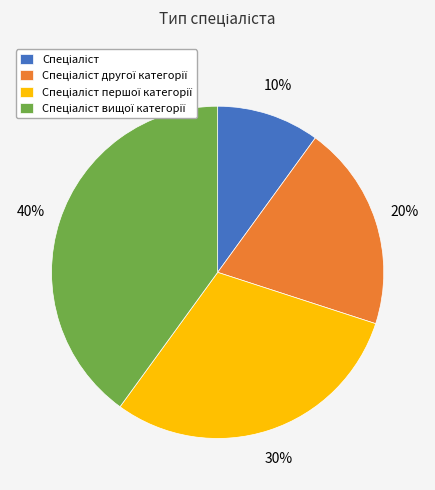

Is there a majority slice in this chart?

No